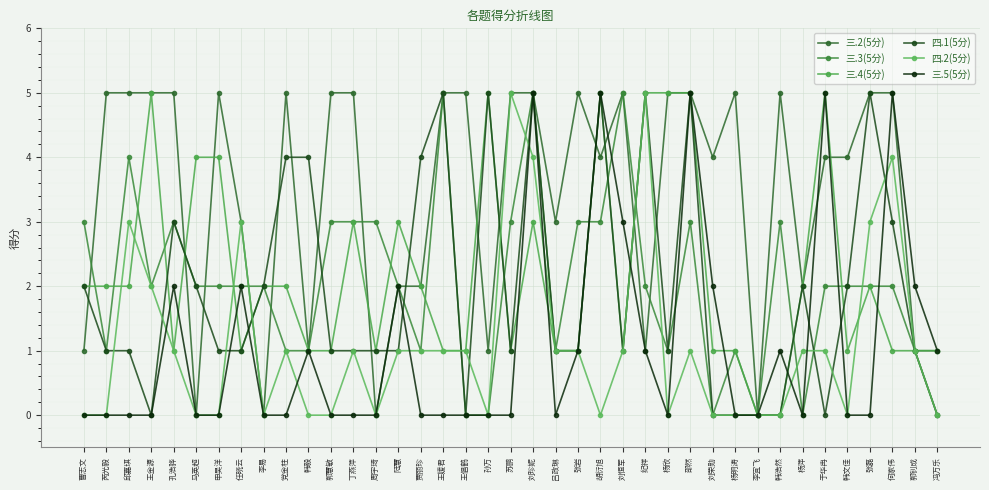

What is the difference between the maximum and minimum values in the 三.5(5分) series?

5